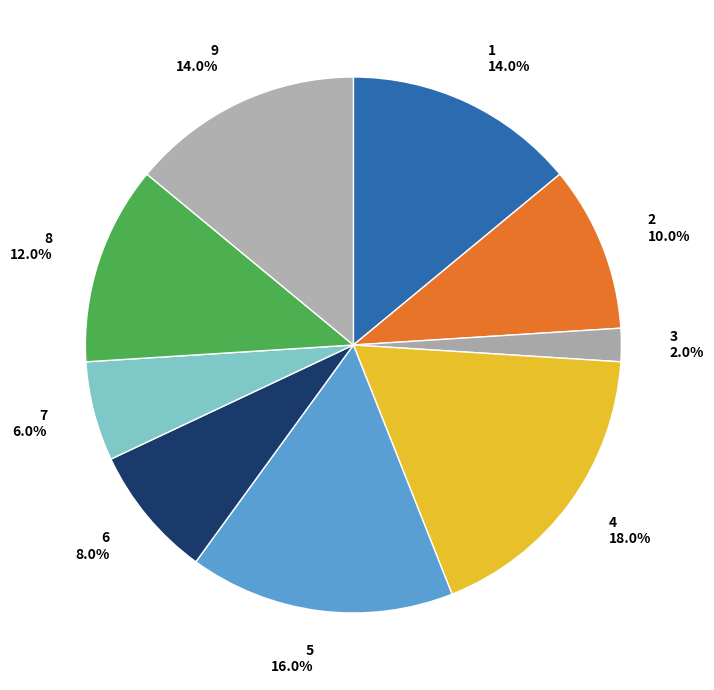

To the nearest percent, what is the average slice percentage?

11%